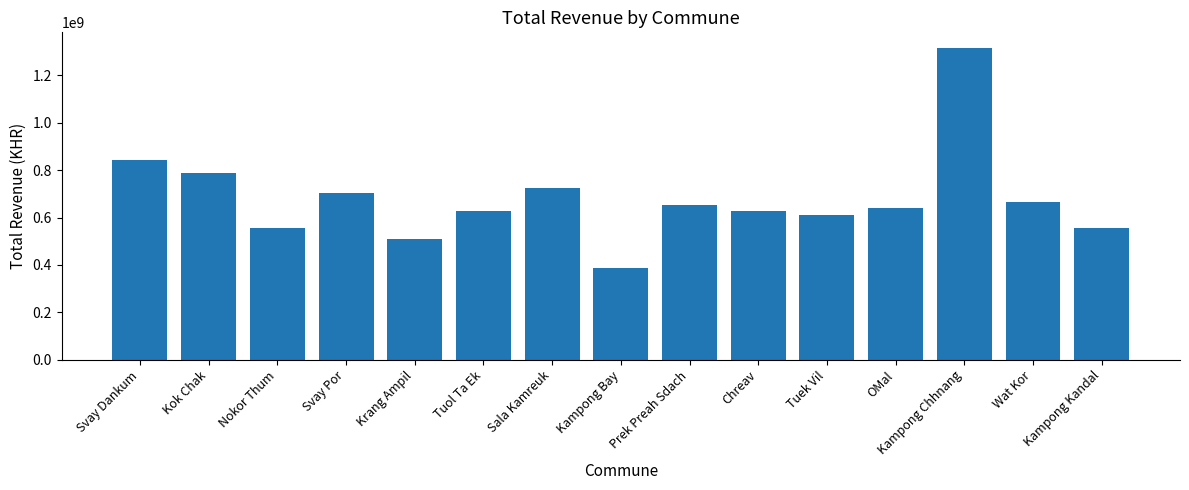

Which label corresponds to the smallest value in the chart?

Kampong Bay